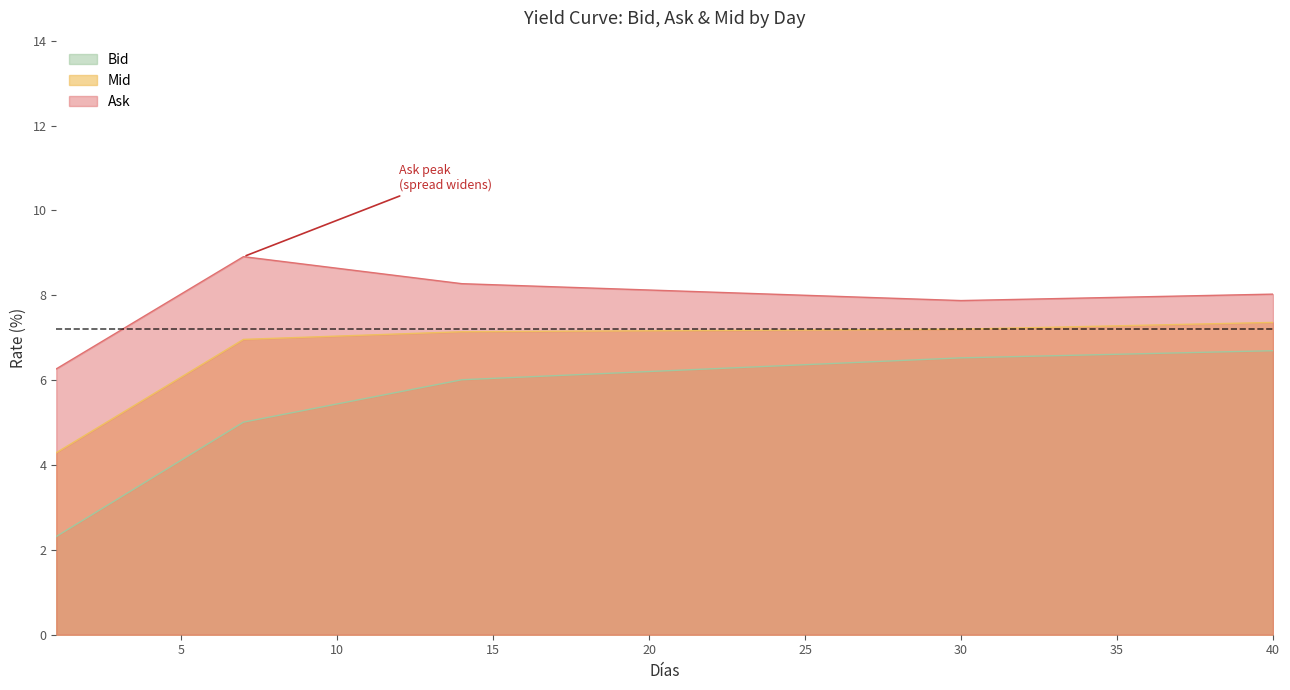

Is it true that Mid equals 1.3 at 4?

False